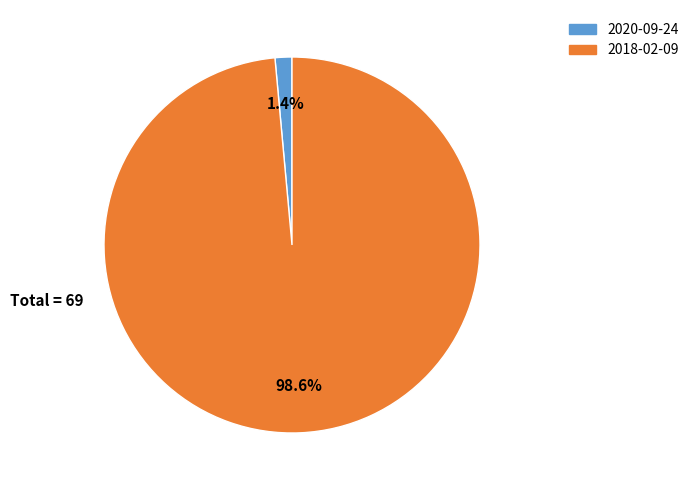

The 2020-09-24 slice represents 11% of the pie. True or false?

False